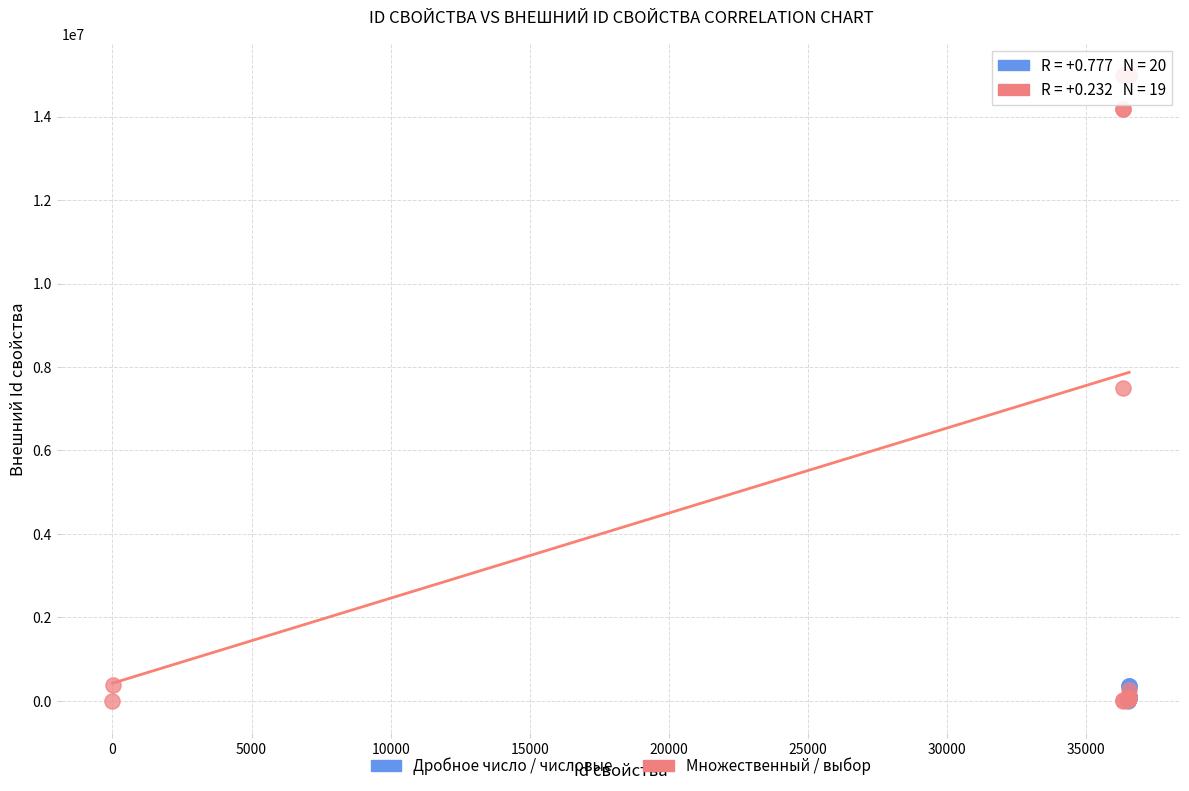

Which series reaches the maximum Y coordinate?

Множественный / выбор